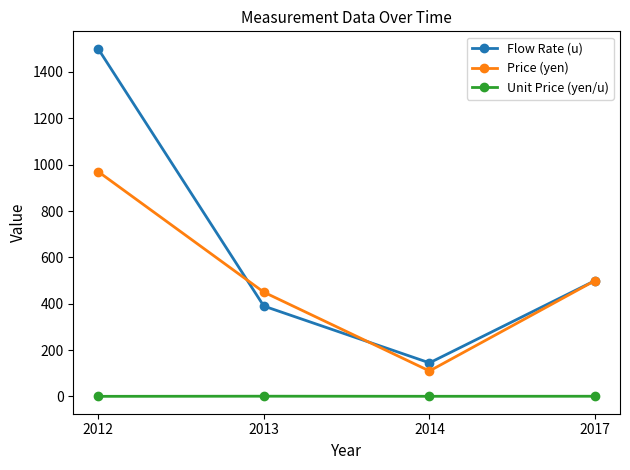

List the series in order of their overall mean, lowest first.

Unit Price (yen/u), Price (yen), Flow Rate (u)